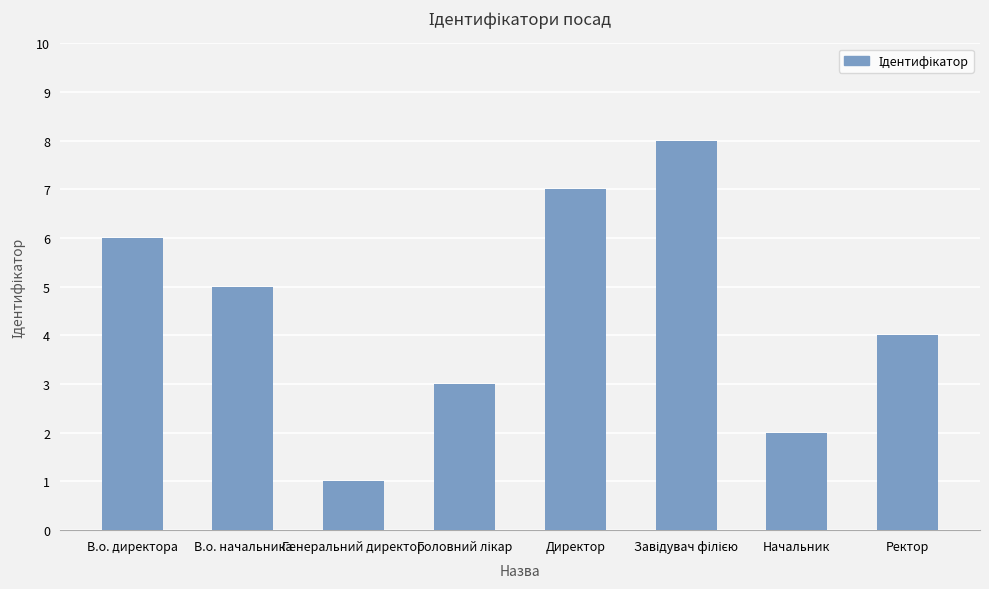

How many data points are less than 5?

4